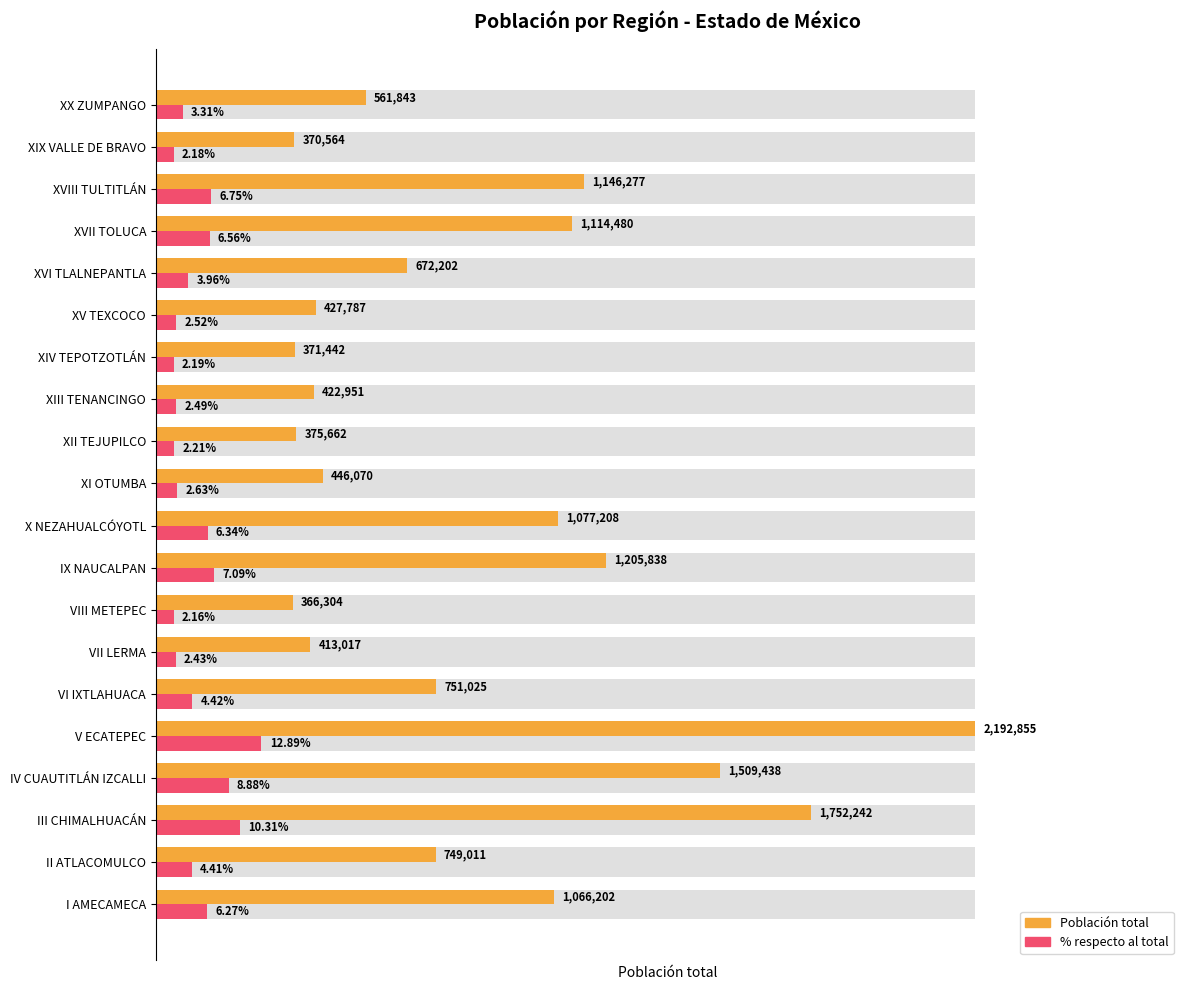

The value of Población total at XII TEJUPILCO is 375662.0. True or false?

True